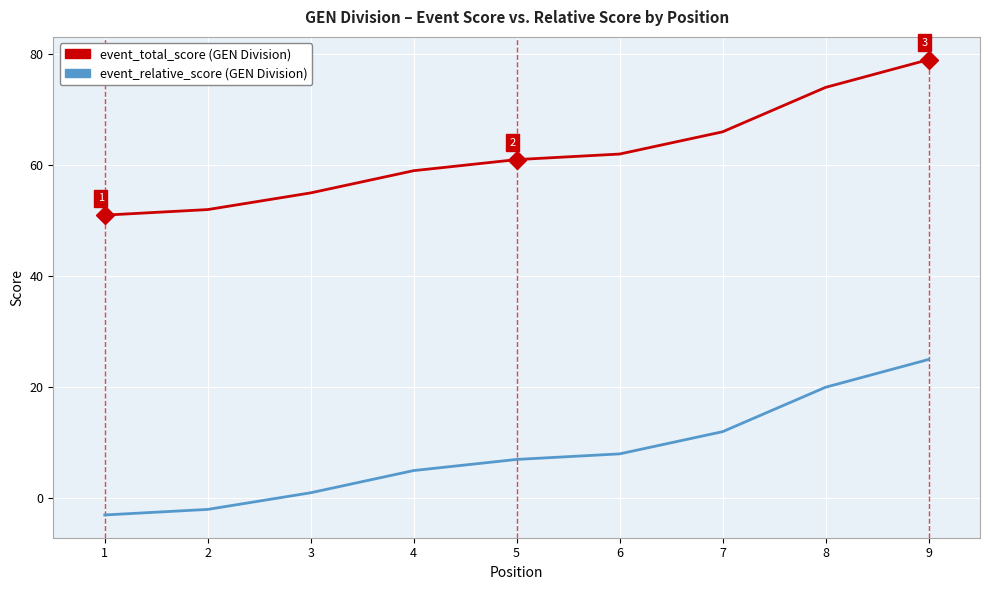

What is the total value across all series at 9?

104